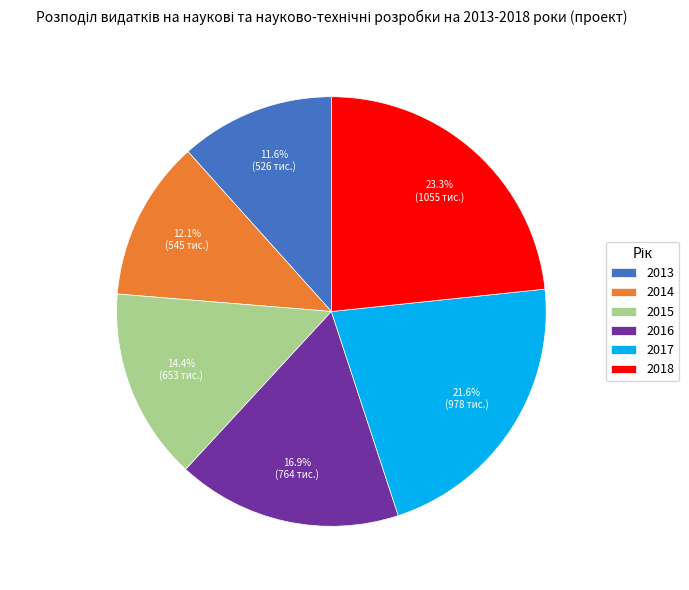

Combined, do 2016 and 2018 account for over 50%?

No